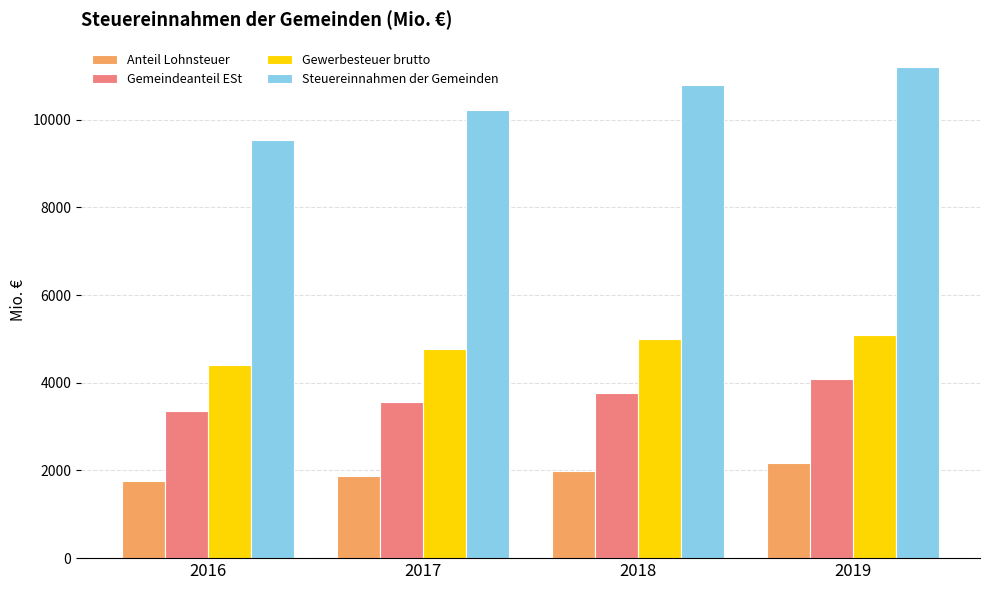

How many bars are there in total?

16